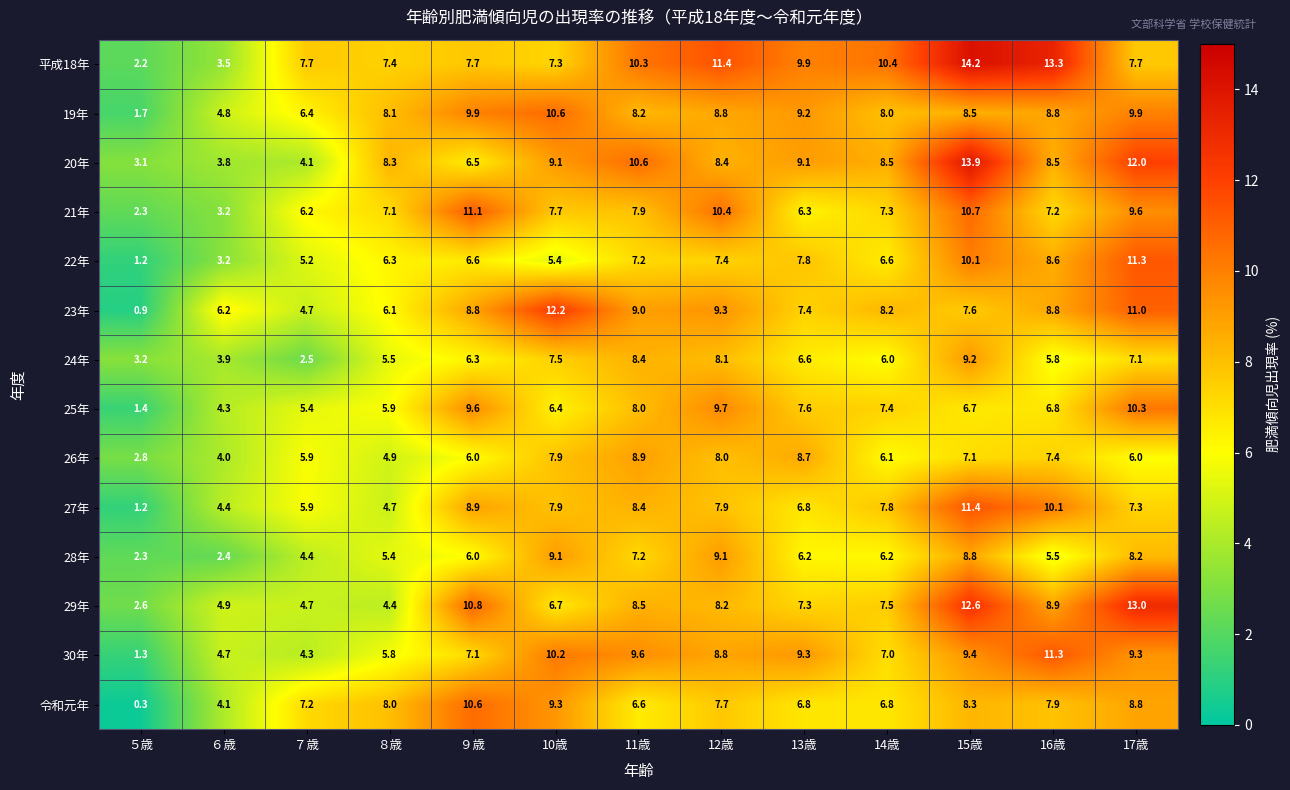

Which category has the lowest value across all series?

５歳